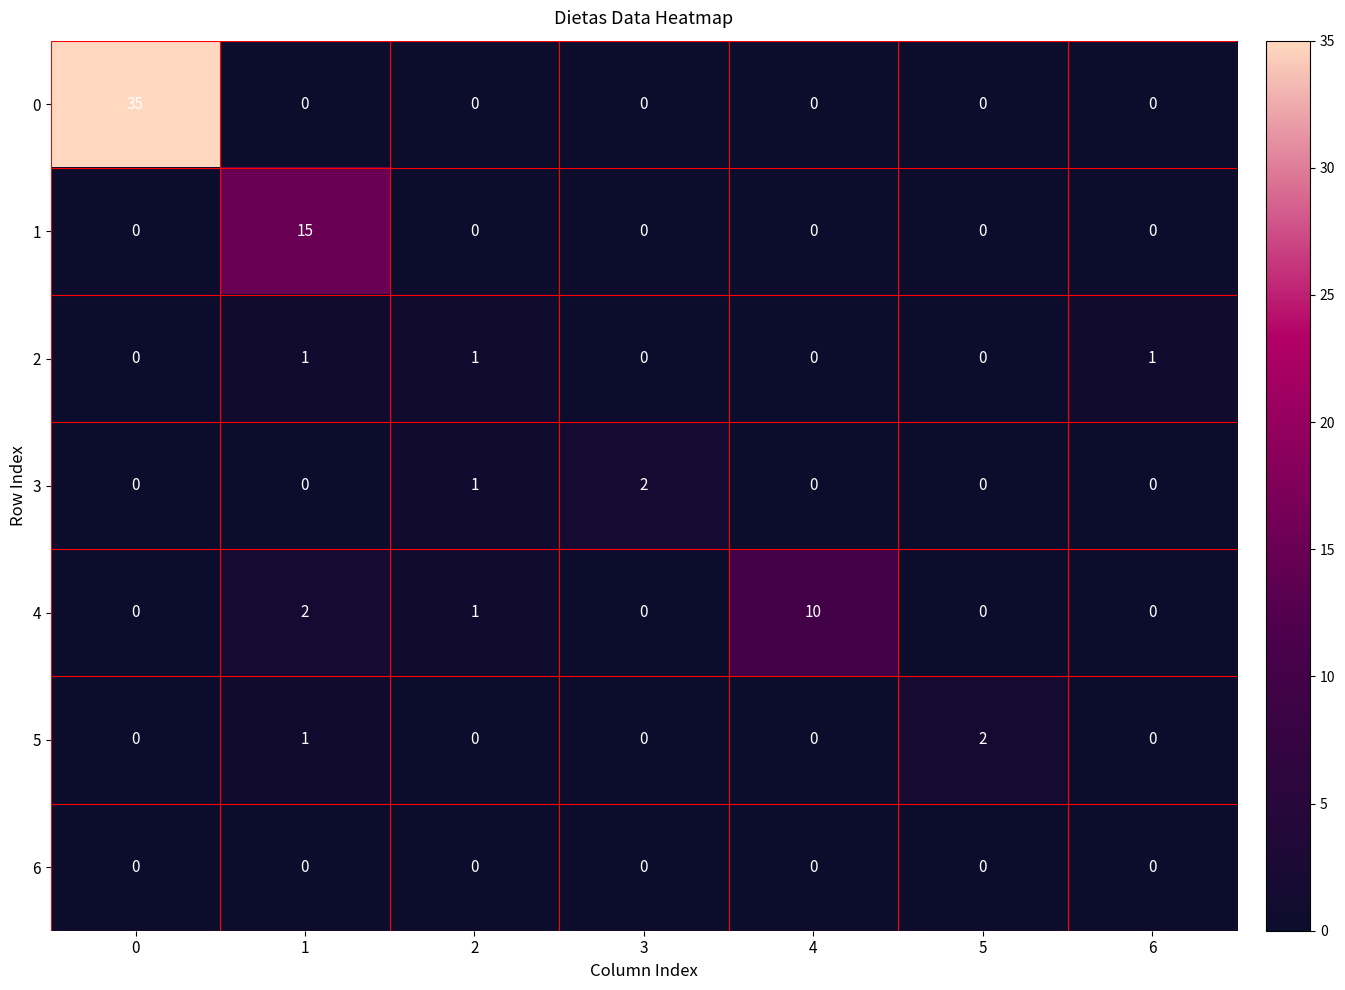

Count the 4 values in the range 0 to 2.

6